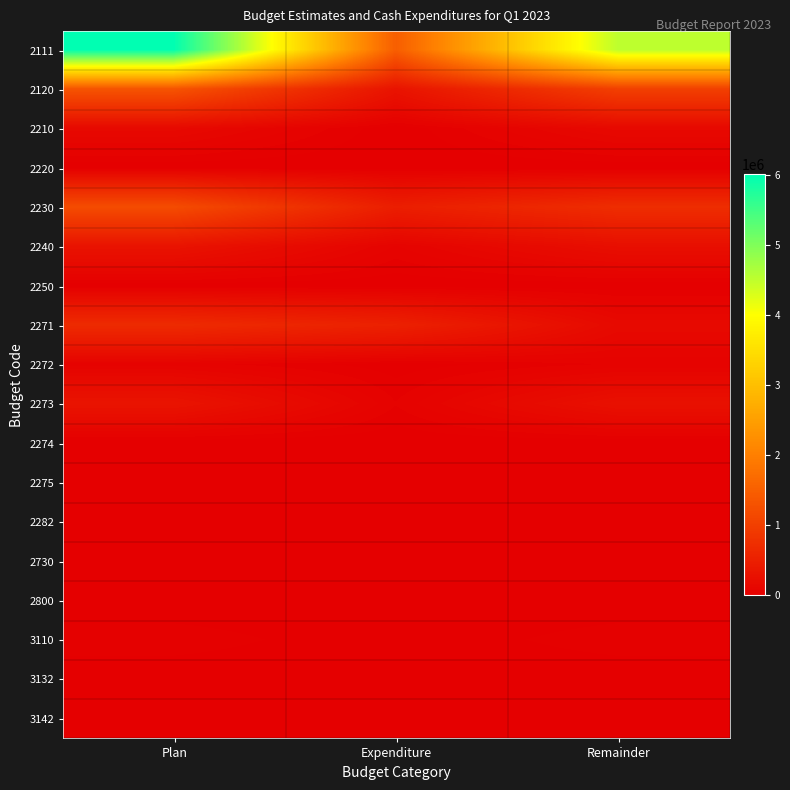

Reading right to left, extract all data points from this chart.

2111: Remainder=4521053.5	Expenditure=1485646.5	Plan=6006700.0
2120: Remainder=1007763.4	Expenditure=313706.6	Plan=1321470.0
2210: Remainder=149328.0	Expenditure=1872.0	Plan=151200.0
2220: Remainder=3180.0	Expenditure=0.0	Plan=3180.0
2230: Remainder=718720.6	Expenditure=479529.4	Plan=1198250.0
2240: Remainder=237519.1	Expenditure=67778.9	Plan=305298.0
2250: Remainder=4815.7	Expenditure=1914.3	Plan=6730.0
2271: Remainder=159149.9	Expenditure=522250.1	Plan=681400.0
2272: Remainder=50510.3	Expenditure=8939.7	Plan=59450.0
2273: Remainder=271110.5	Expenditure=49039.4	Plan=320150.0
2274: Remainder=0.0	Expenditure=0.0	Plan=0.0
2275: Remainder=12659.8	Expenditure=2440.2	Plan=15100.0
2282: Remainder=3000.0	Expenditure=0.0	Plan=3000.0
2730: Remainder=0.0	Expenditure=0.0	Plan=0.0
2800: Remainder=150.0	Expenditure=0.0	Plan=150.0
3110: Remainder=40000.0	Expenditure=0.0	Plan=40000.0
3132: Remainder=0.0	Expenditure=0.0	Plan=0.0
3142: Remainder=0.0	Expenditure=0.0	Plan=0.0